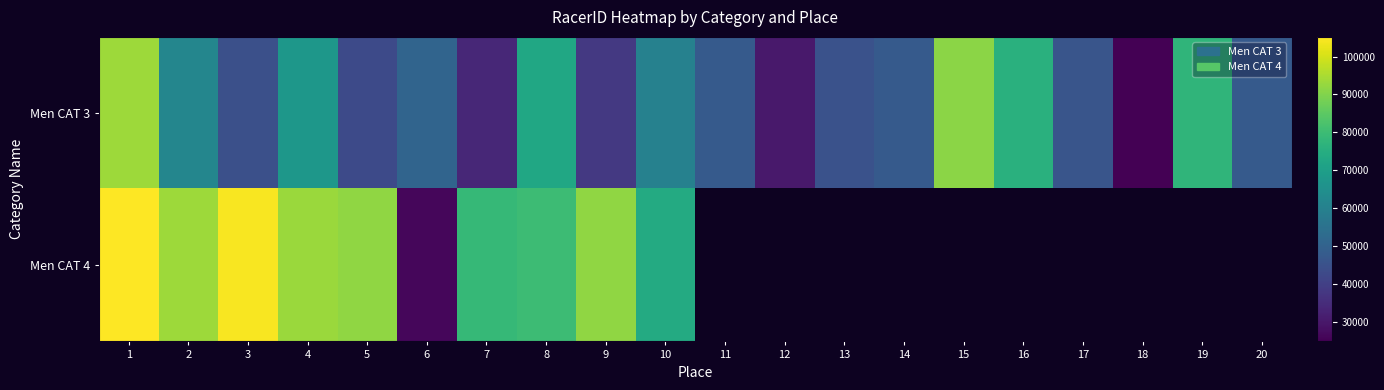

The value of Men CAT 3 at 17 is 61463.6. True or false?

False